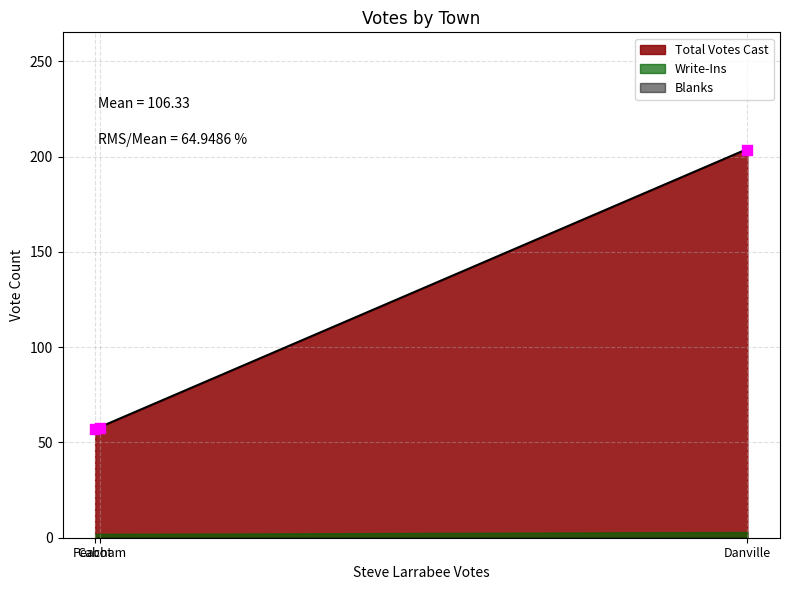

Which series contains the highest Y value?

Total Votes Cast